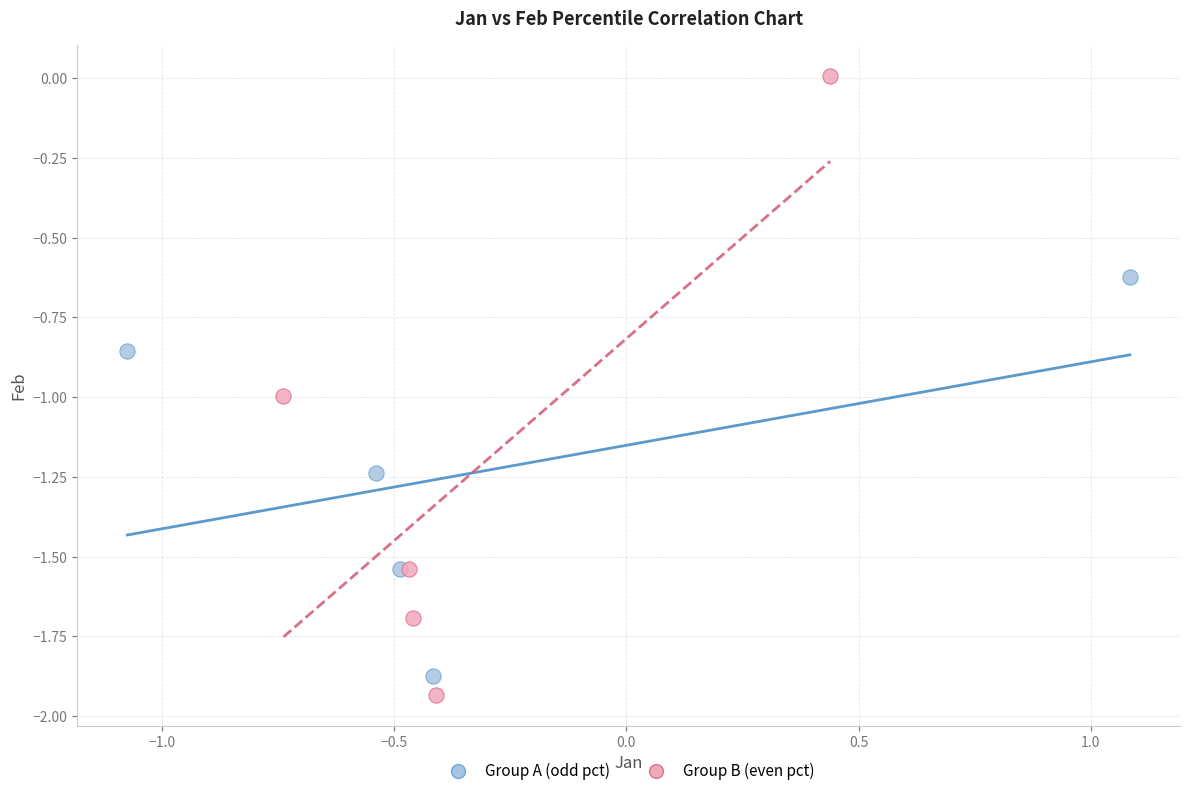

What are all the series names shown in the legend?

Group A (odd pct), Group B (even pct)